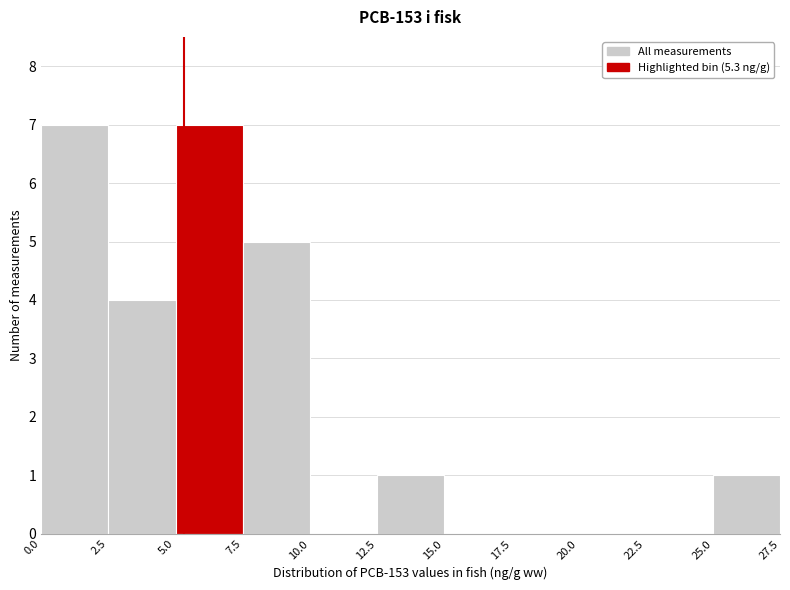

How tall is the bar that spans 25.0 to 27.5 on the x-axis? The values are not printed on the chart, so give them approximately, as read against the axis.

1